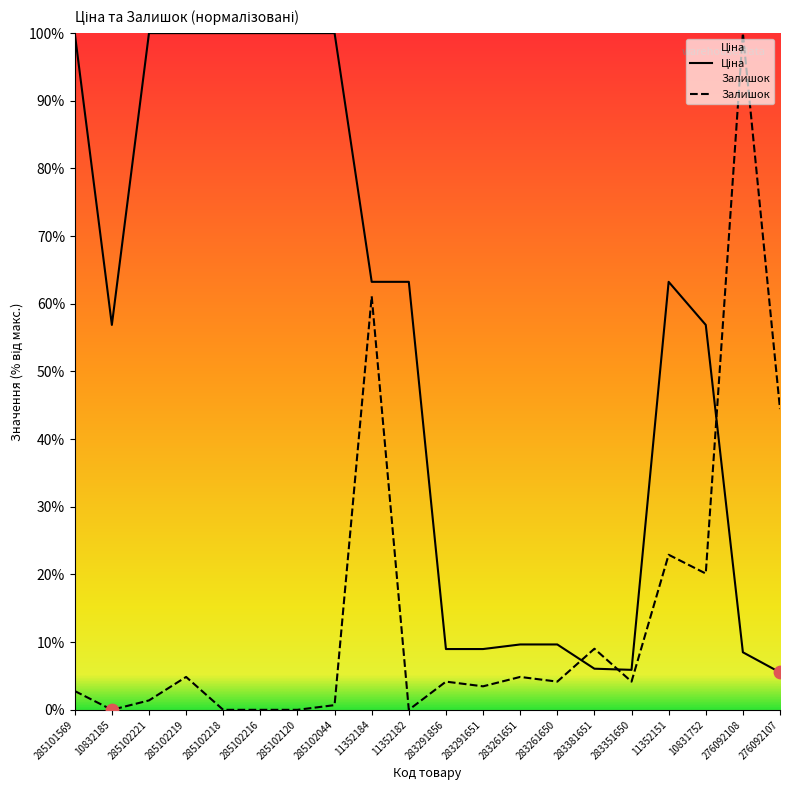

Which series has the widest spread of Y values?

Залишок